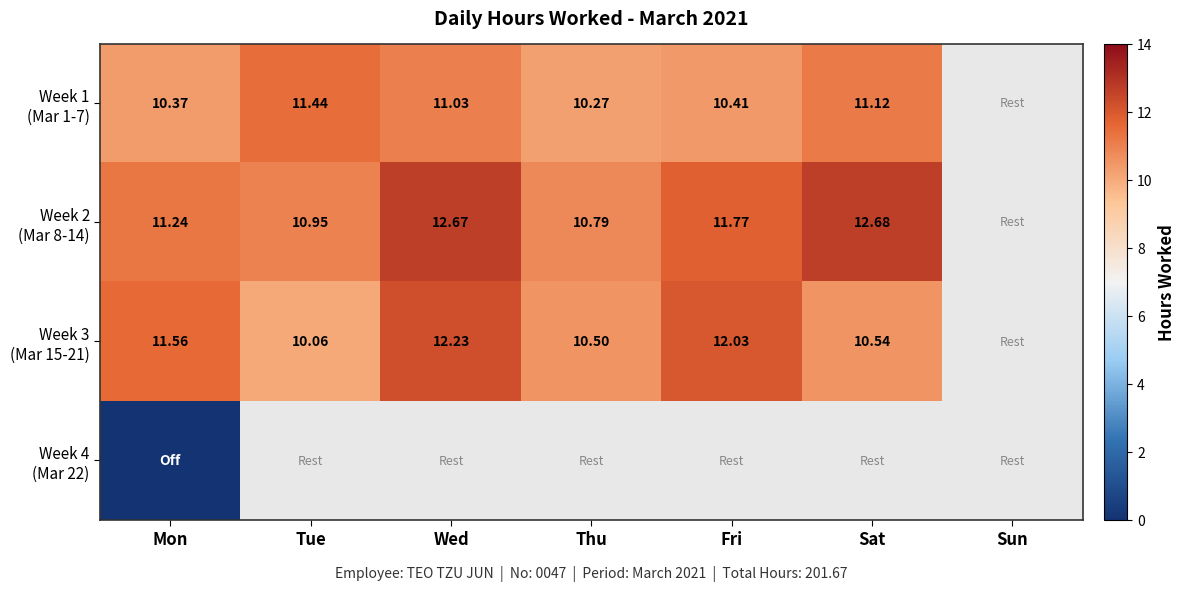

At Thu, list the series in order from smallest to largest.

Week 1 (Mar 1-7), Week 3 (Mar 15-21), Week 2 (Mar 8-14), Week 4 (Mar 22)